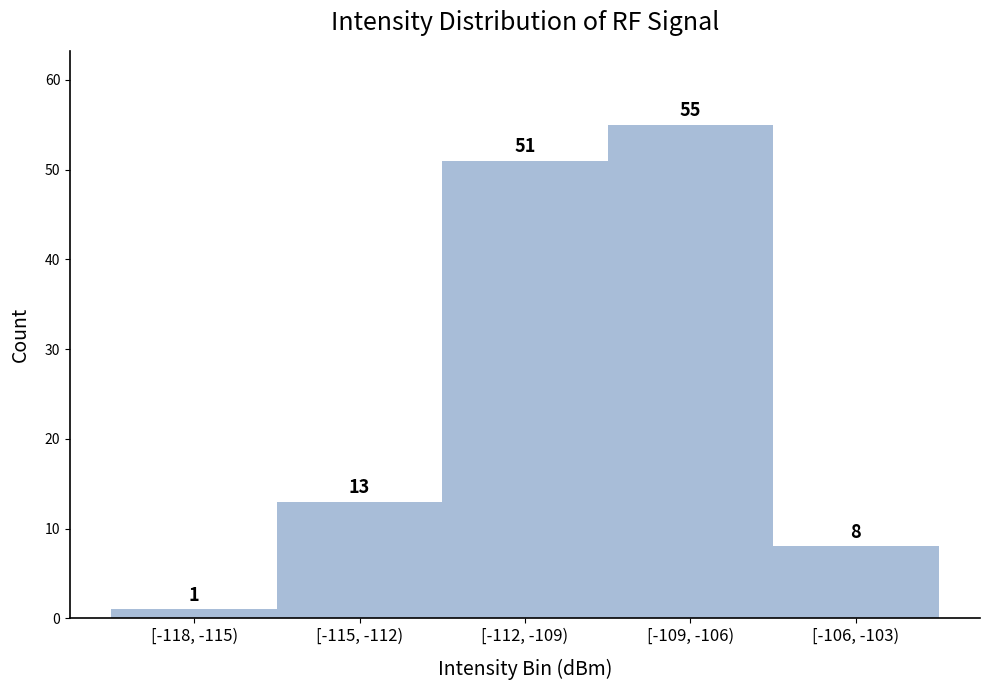

Reading left to right, extract all data points from this chart.

1	13	51	55	8